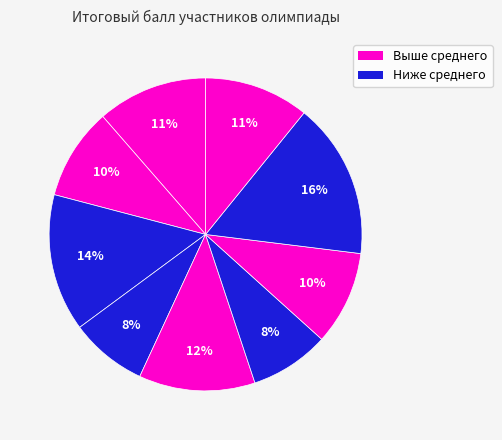

How many slices are in this pie chart?

9